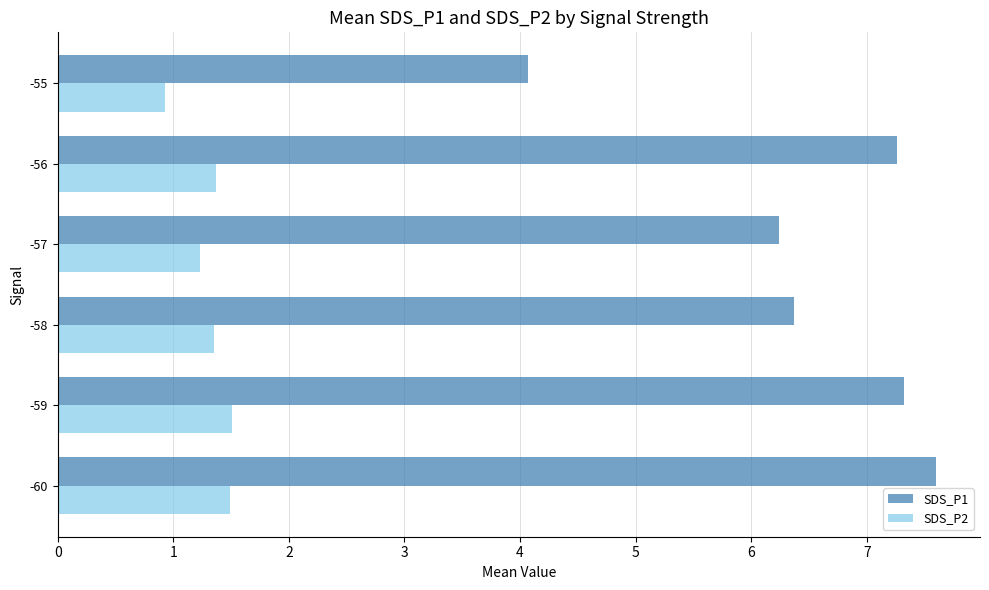

What is the spread (max minus min) of values at -58?

5.0